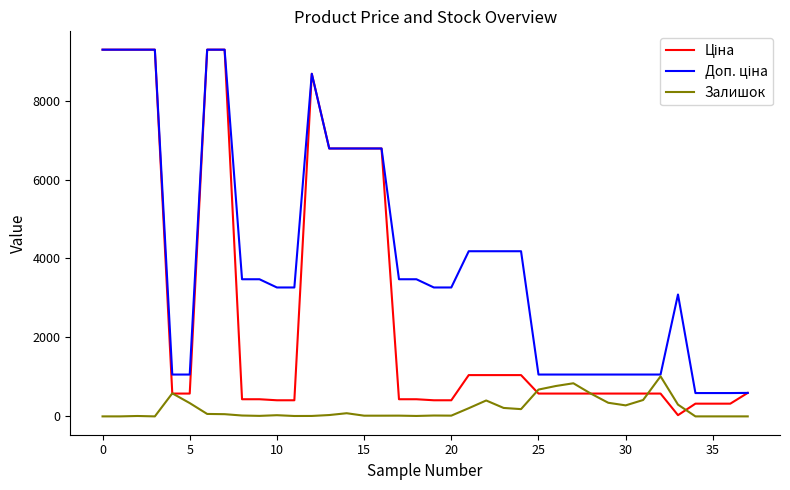

What is the greatest value displayed?

9290.5